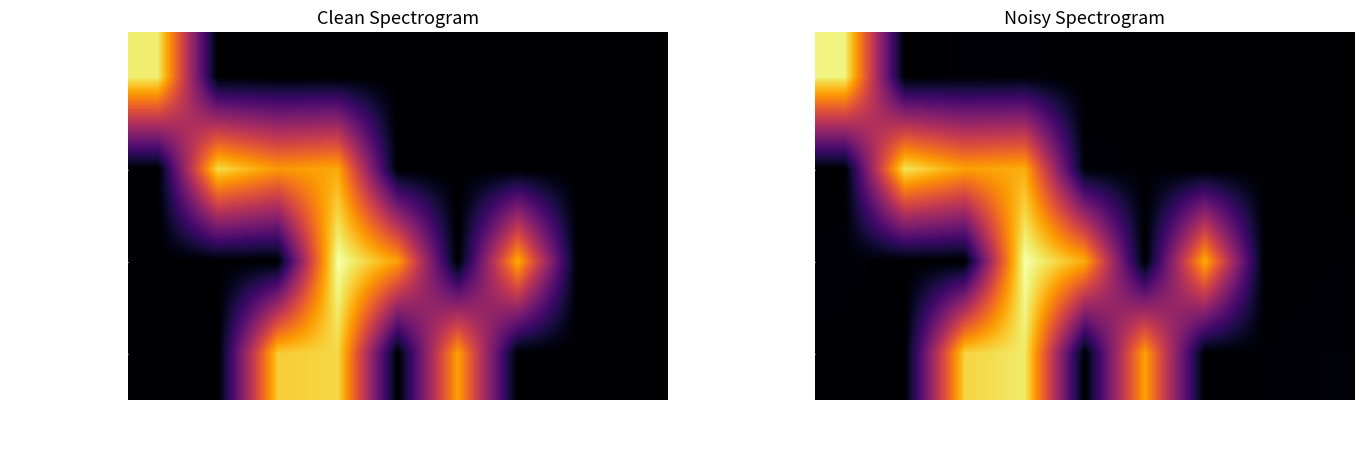

The RSUD HANAU (BLUD) series shows 0.0 at 1 paket. True or false?

True